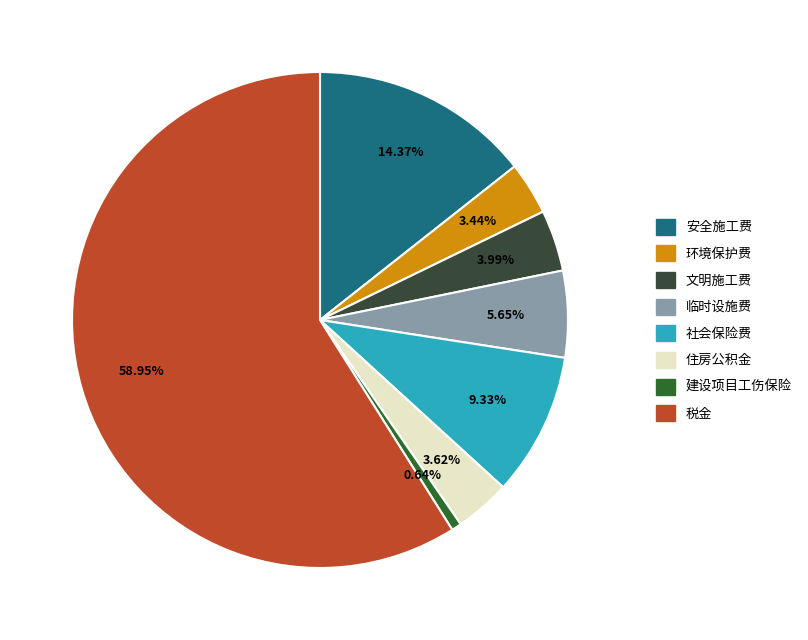

Which category has the smallest portion of the pie?

建设项目工伤保险